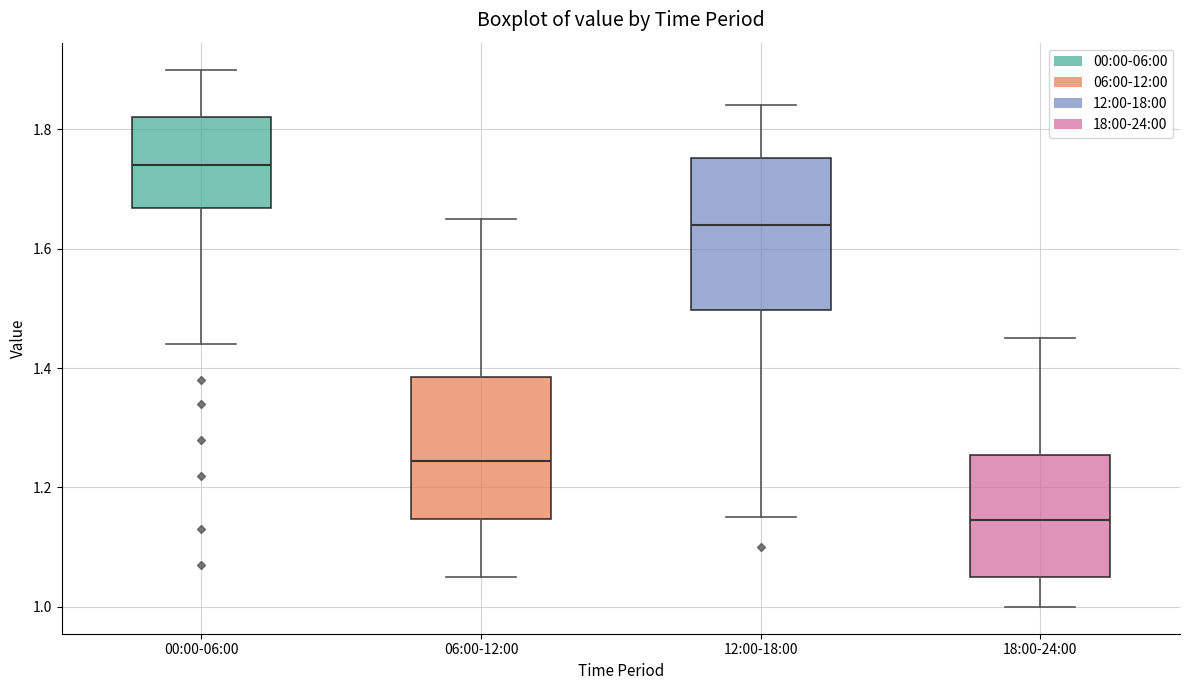

Reading left to right, read every box against the y-axis: the position of its median line, the range the box covers, and the ends of its whiskers. The values are not printed on the chart, so give them approximately, as read against the axis.

00:00-06:00: median 1.74, box 1.66 to 1.82, whiskers 1.44 to 1.90
06:00-12:00: median 1.24, box 1.14 to 1.38, whiskers 1.06 to 1.66
12:00-18:00: median 1.64, box 1.50 to 1.76, whiskers 1.16 to 1.84
18:00-24:00: median 1.14, box 1.06 to 1.26, whiskers 1.00 to 1.46